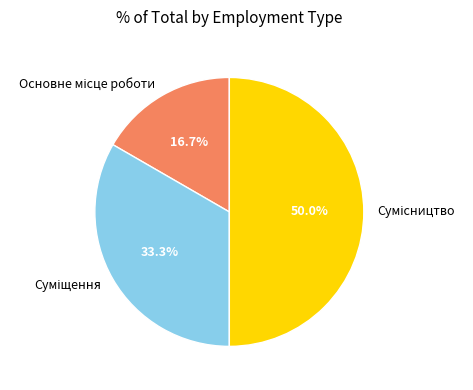

Which has a higher value, Основне місце роботи or Суміщення?

Суміщення